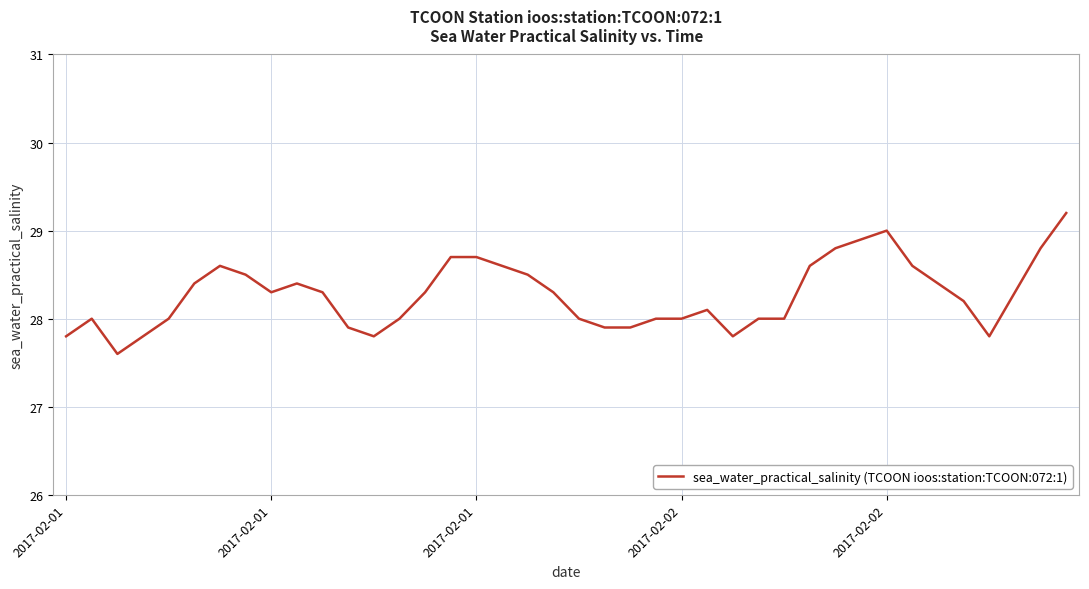

What is the smallest value displayed?

27.6